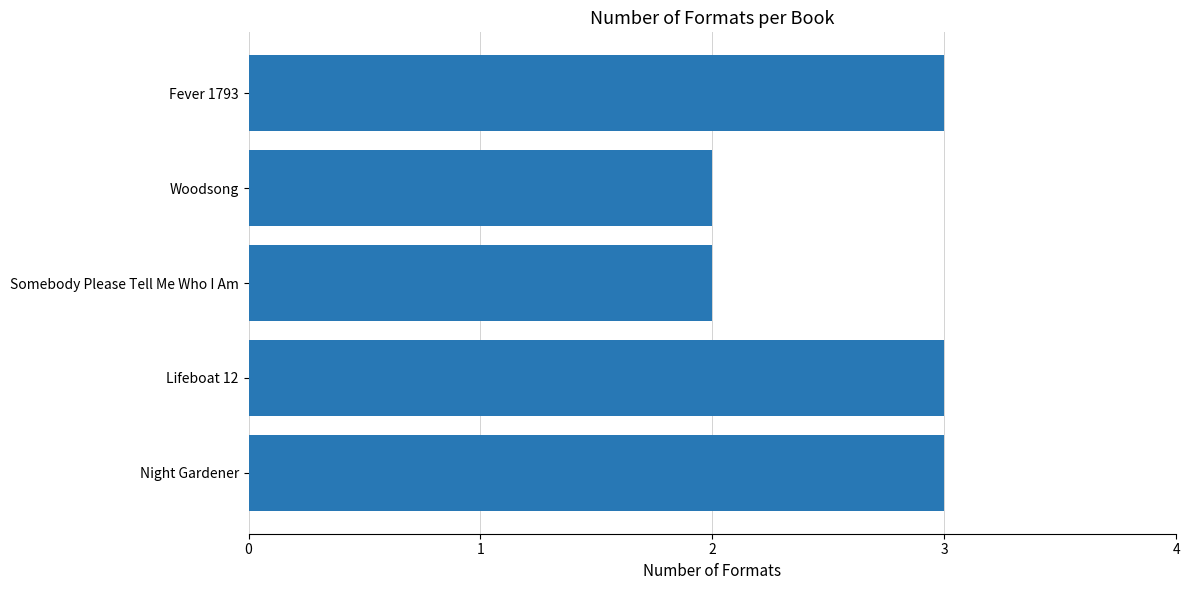

Is it true that the value at Lifeboat 12 is 1?

False